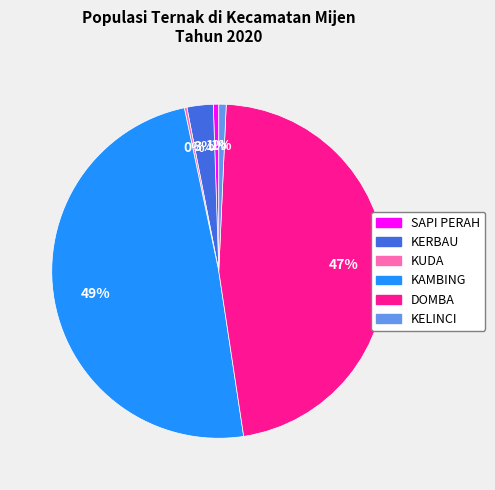

Is it true that DOMBA is 47% of the pie?

True